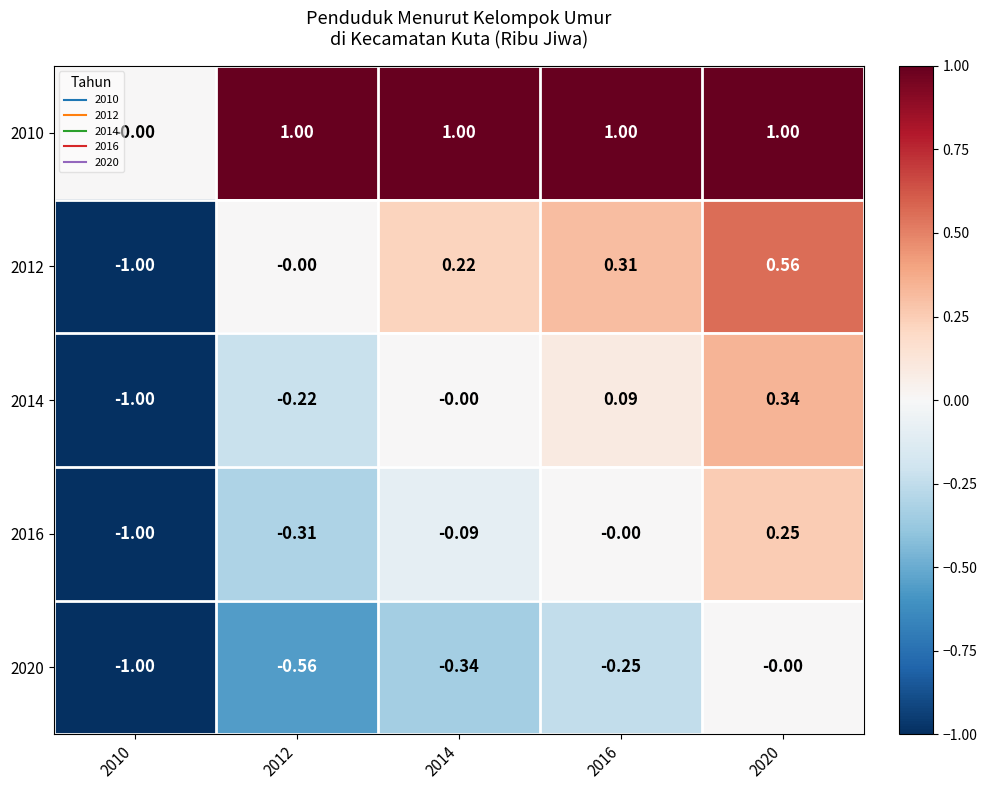

Is the value of 2012 at 2014 greater than the value of 2020 at 2016?

Yes